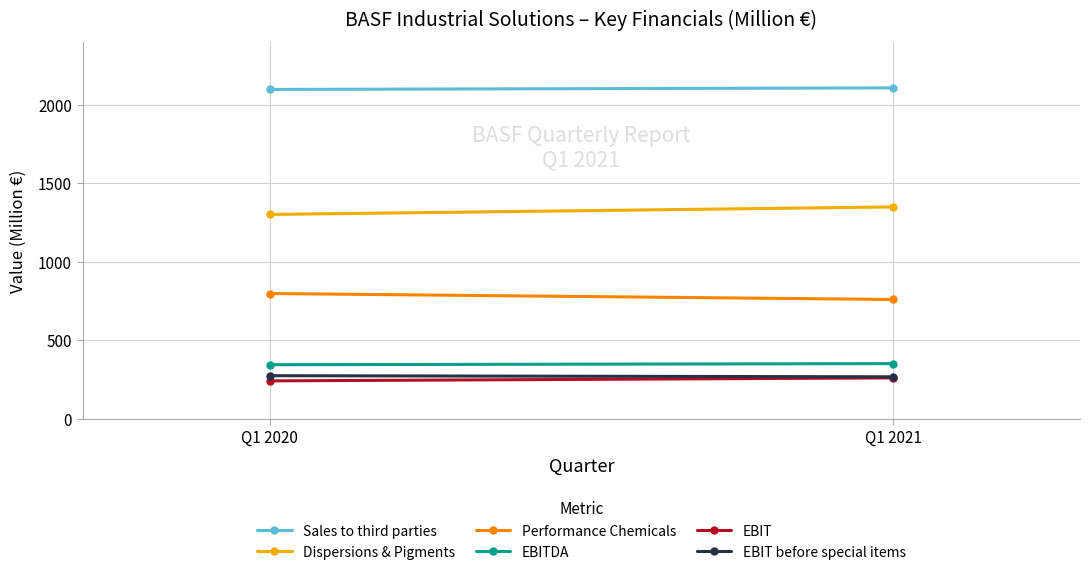

What is the value of the Dispersions & Pigments point at the 1st from the left?

1301